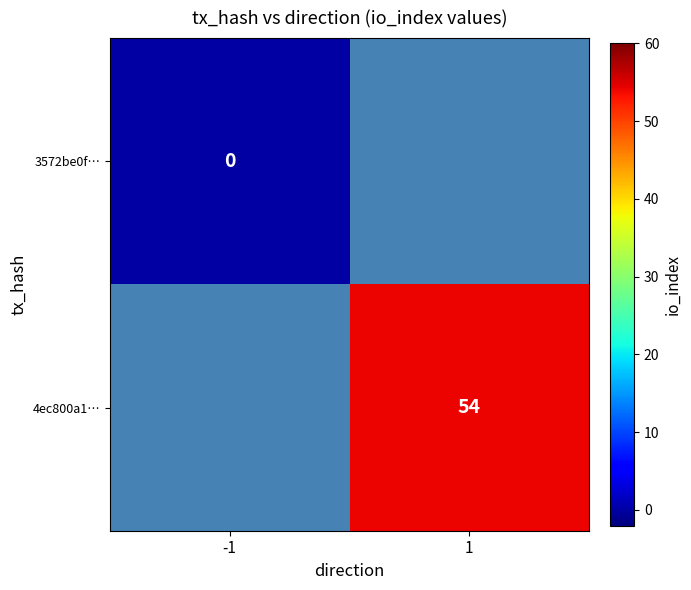

The 4ec800a1… series shows 54 at 1. True or false?

True